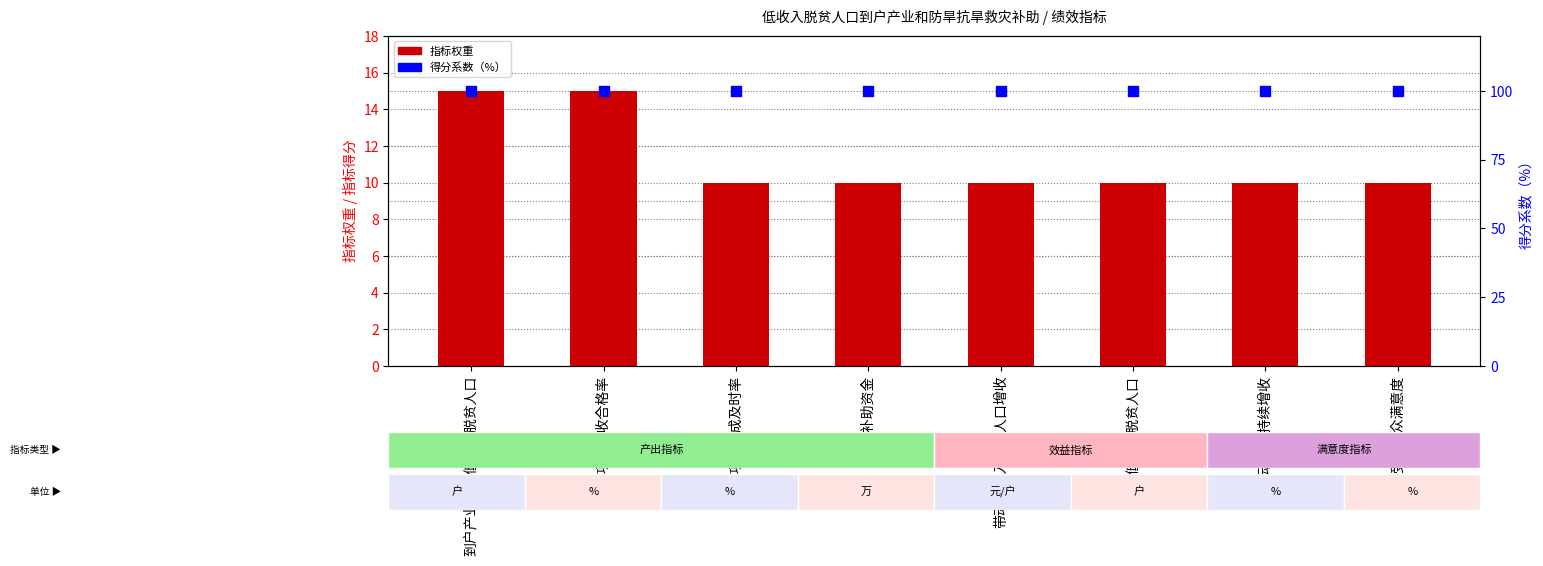

At how many categories does at least one series exceed 41?

8